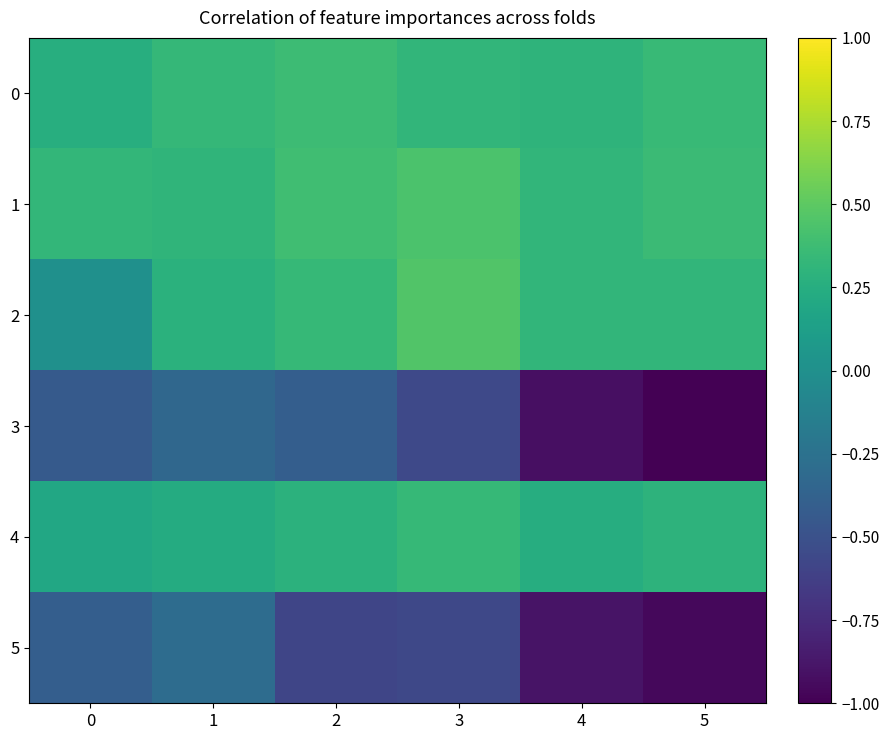

At how many categories does at least one series exceed 0?

6